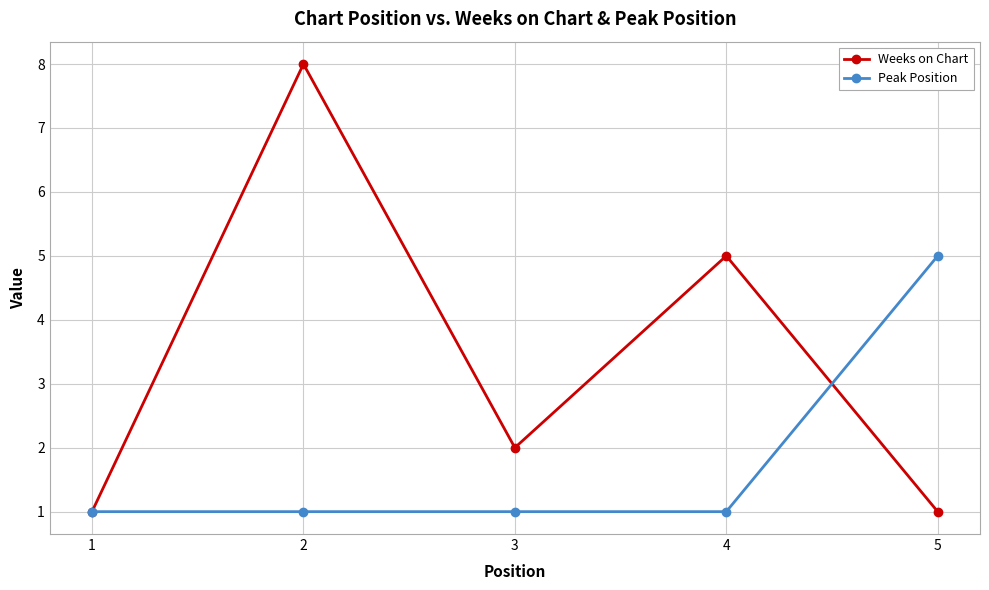

List the series in order of their peak value, highest first.

Weeks on Chart, Peak Position